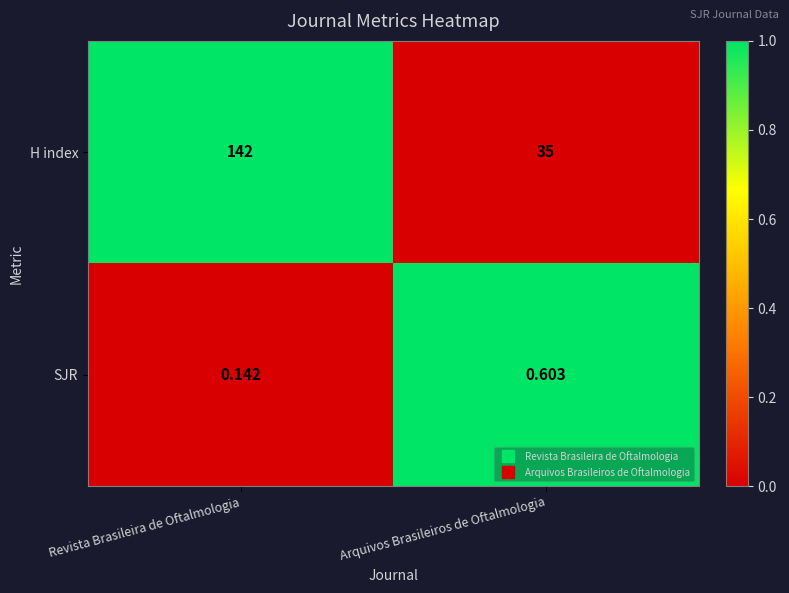

At which label does H index reach its peak?

Revista Brasileira de Oftalmologia